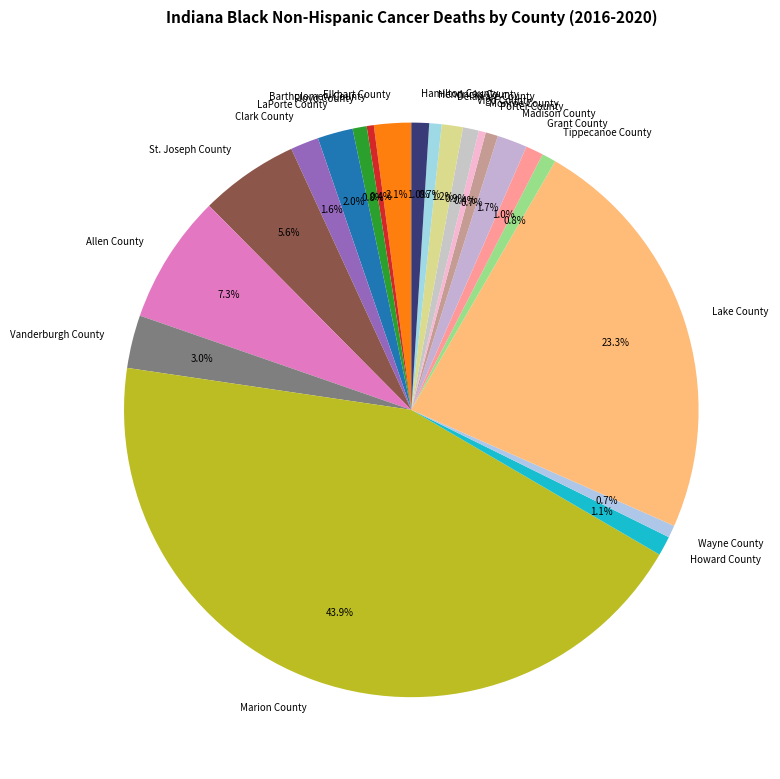

The St. Joseph County slice represents 13% of the pie. True or false?

False